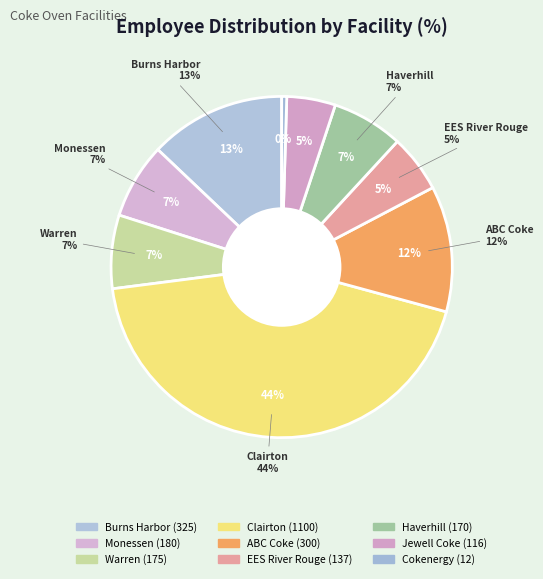

Does Warren account for over 50% of the chart?

No